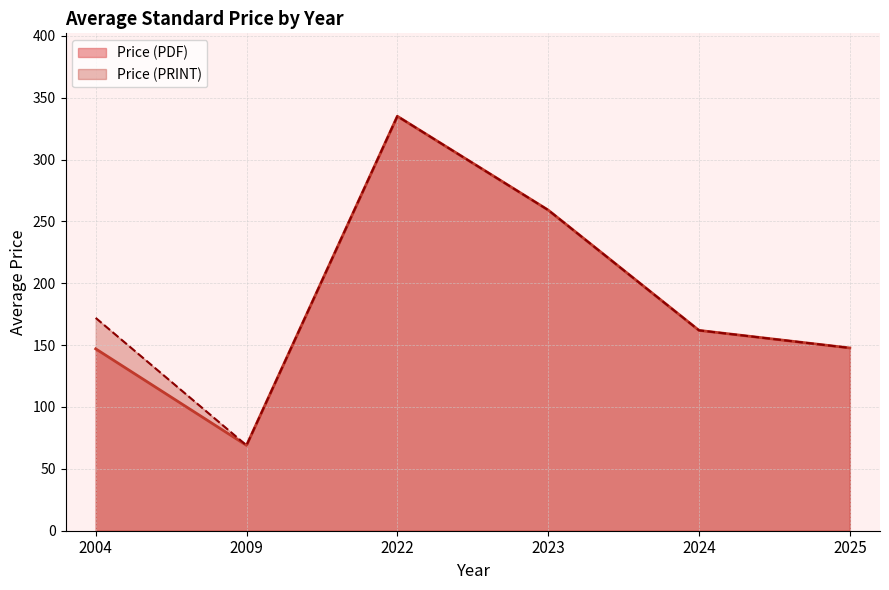

Which category has the lowest value across all series?

2009